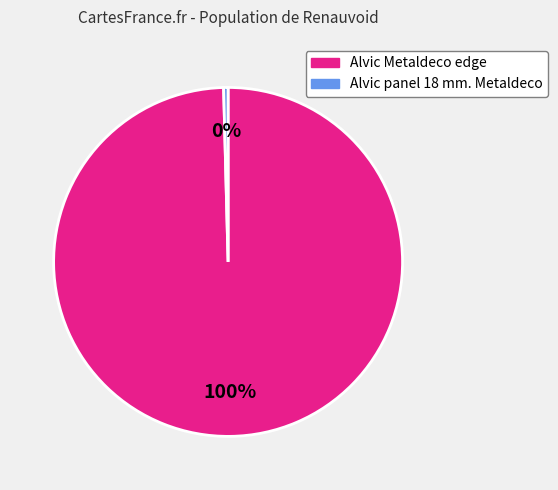

To the nearest percent, what is the average slice percentage?

50%